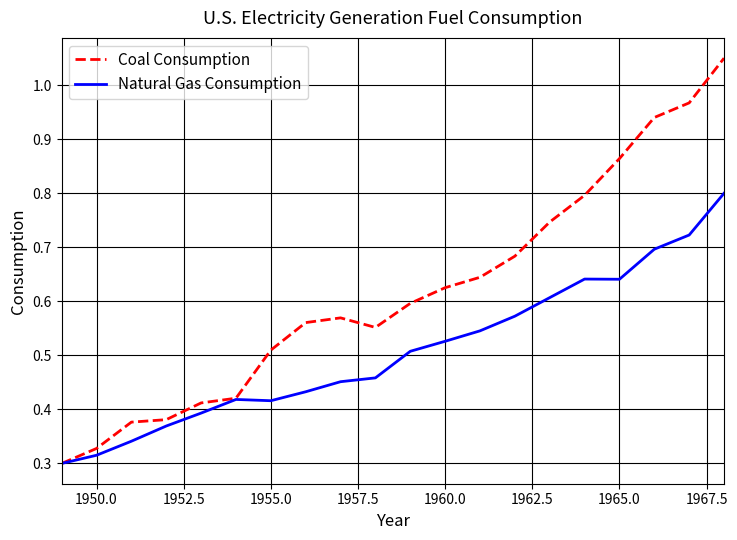

What is the highest value of the Natural Gas Consumption series?

0.8